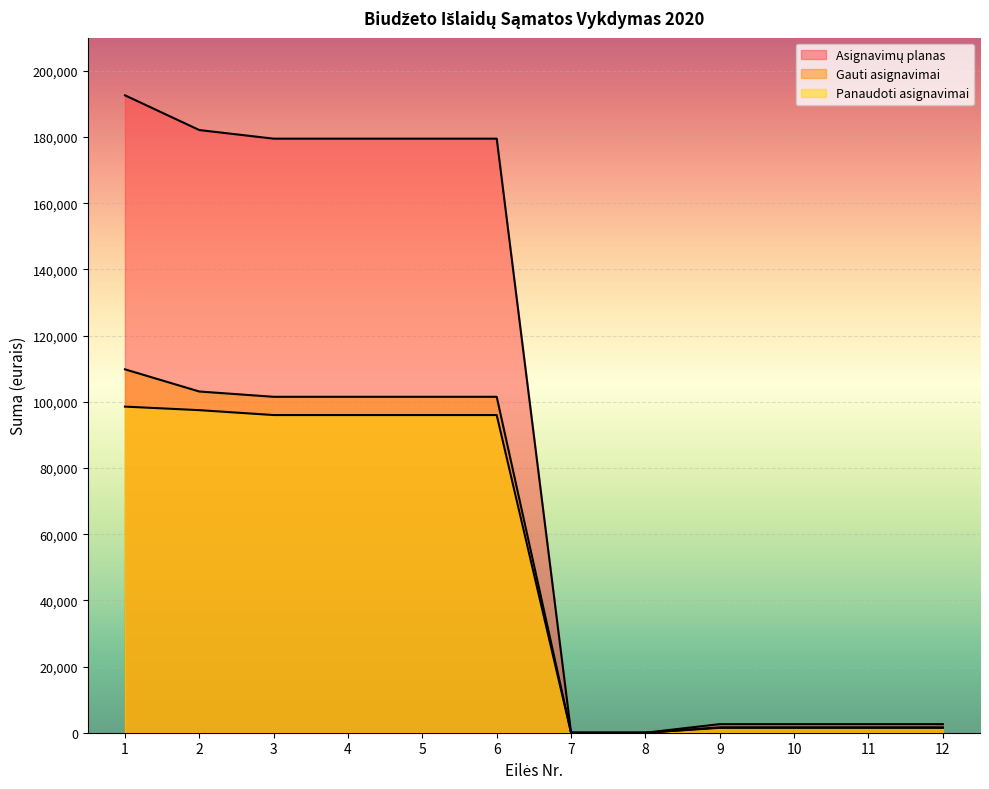

What are all the series names shown in the legend?

Asignavimų planas, Gauti asignavimai, Panaudoti asignavimai